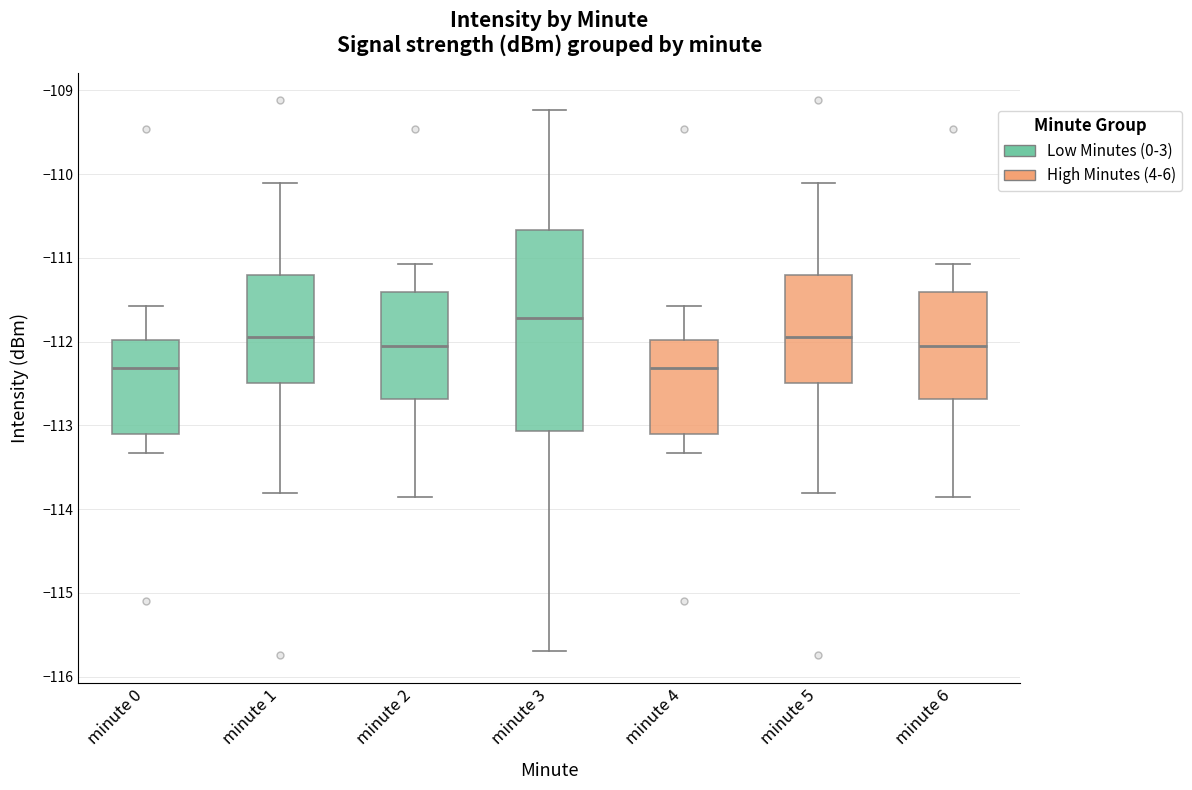

Where is the lower edge of the box for minute 5 on the y-axis? The values are not printed on the chart, so give them approximately, as read against the axis.

-112.5